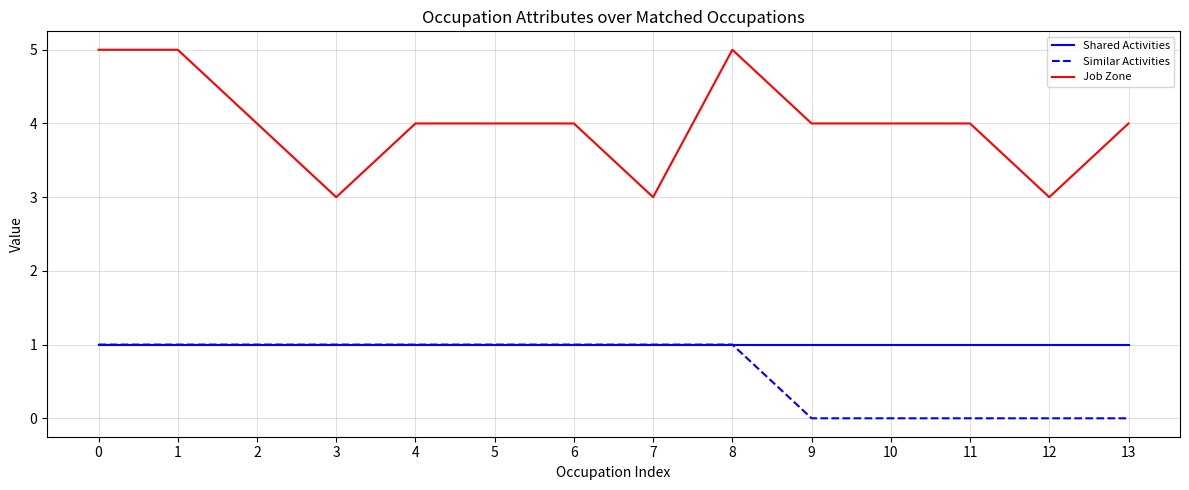

True or false: Shared Activities has a value of 1 at 12.

True